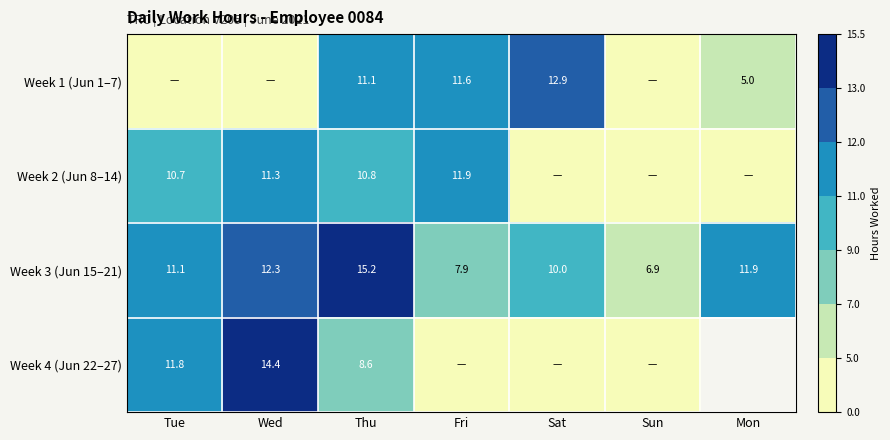

Rank the series at Thu from lowest to highest value.

Week 4 (Jun 22–27), Week 2 (Jun 8–14), Week 1 (Jun 1–7), Week 3 (Jun 15–21)